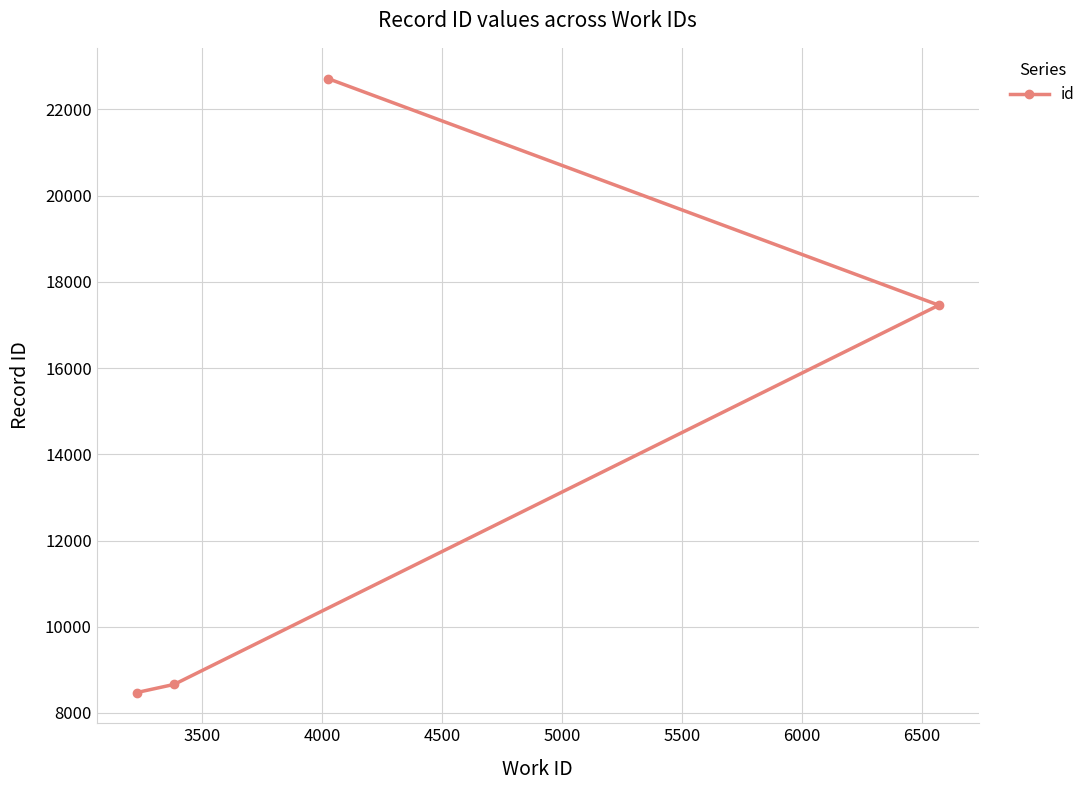

What is the average value?

14329